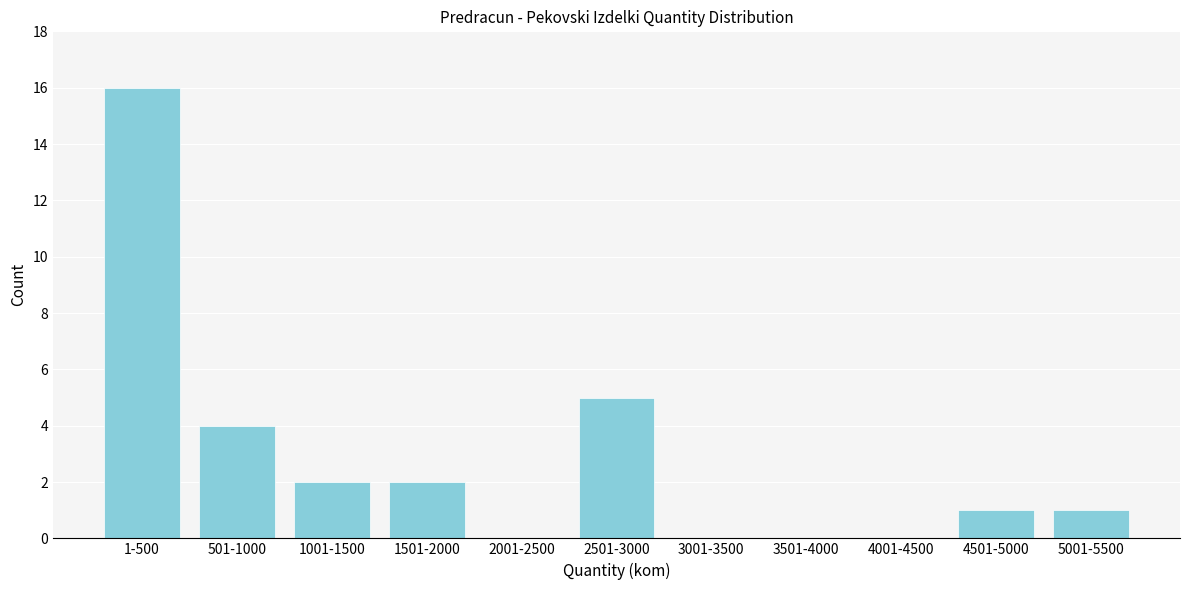

Reading left to right, extract all data points from this chart.

1-500=16	501-1000=4	1001-1500=2	1501-2000=2	2001-2500=0	2501-3000=5	3001-3500=0	3501-4000=0	4001-4500=0	4501-5000=1	5001-5500=1